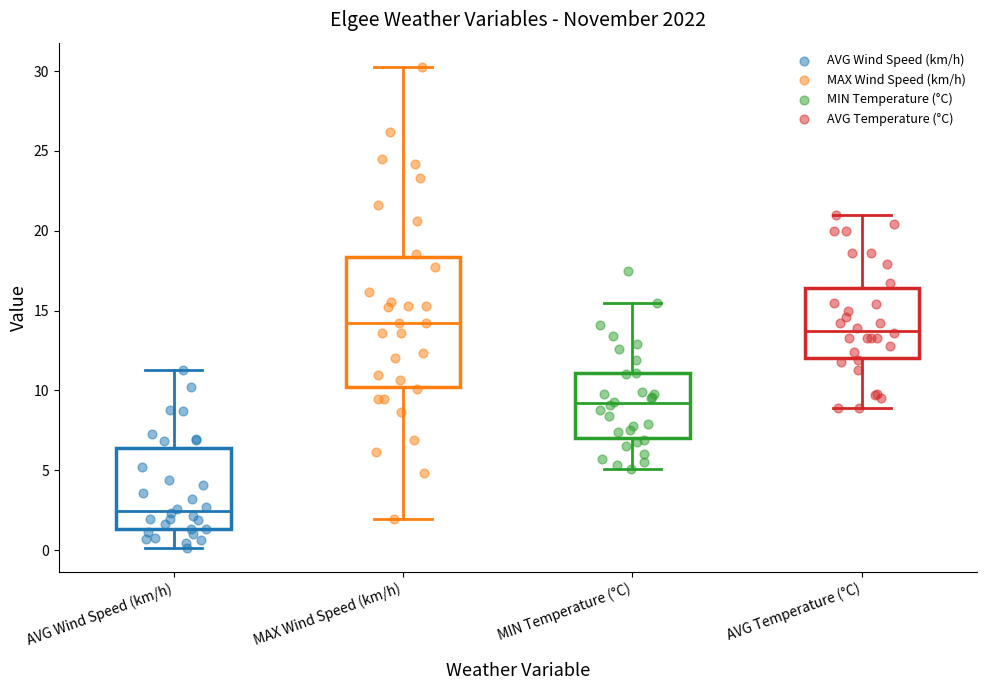

Reading left to right, transcribe this box plot: for each box, give where its median line is, the range the box spans, and where its two whiskers end, as read against the y-axis. The values are not printed on the chart, so give them approximately, as read against the axis.

AVG Wind Speed (km/h): median 2.5, box 1.5 to 6.5, whiskers 0.0 to 11.5
MAX Wind Speed (km/h): median 14.5, box 10.0 to 18.5, whiskers 2.0 to 30.5
MIN Temperature (°C): median 9.0, box 7.0 to 11.0, whiskers 5.0 to 15.5
AVG Temperature (°C): median 14.0, box 12.0 to 16.5, whiskers 9.0 to 21.0